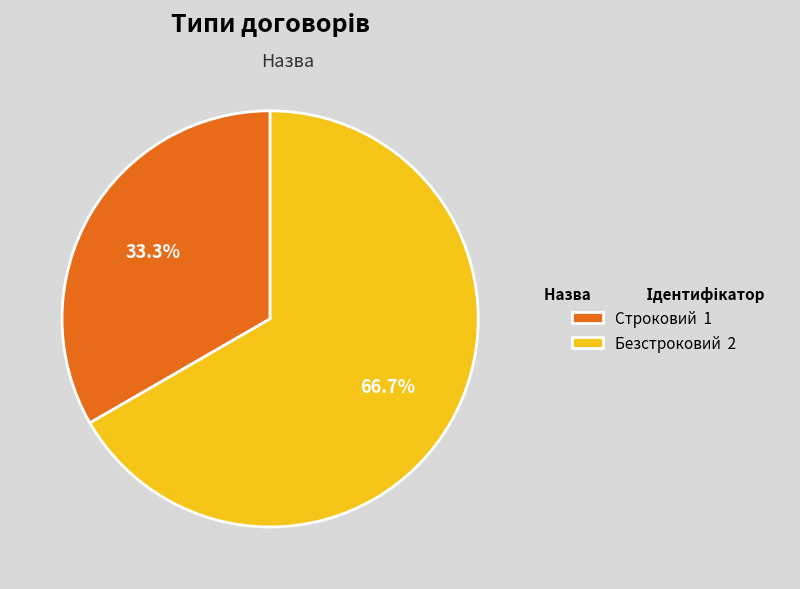

Rank the categories by value from lowest to highest.

Строковий, Безстроковий